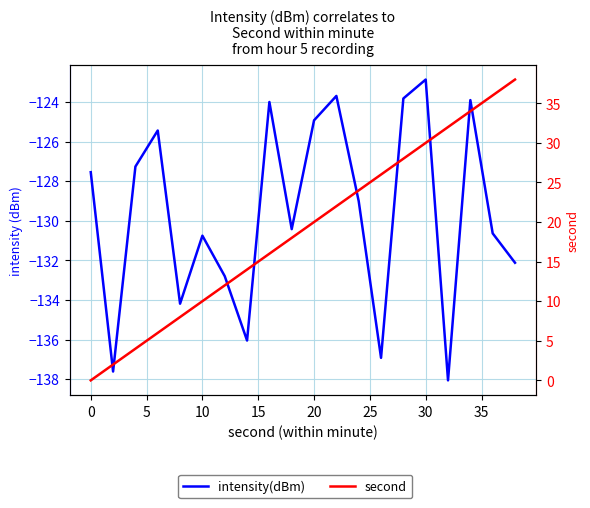

Which series has the largest total across all categories?

second